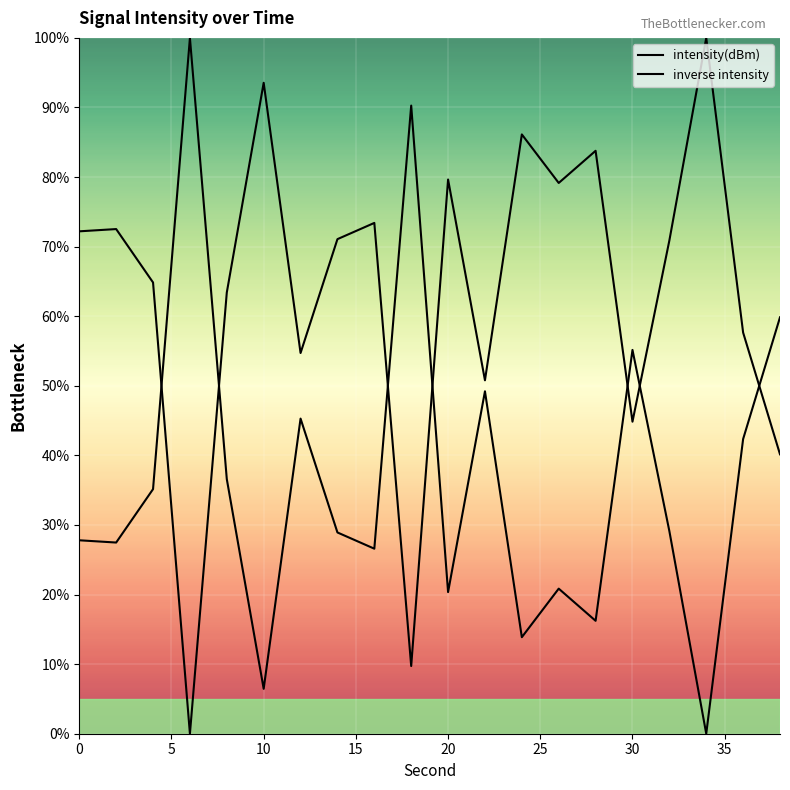

At which category does the data reach its first local valley?

6